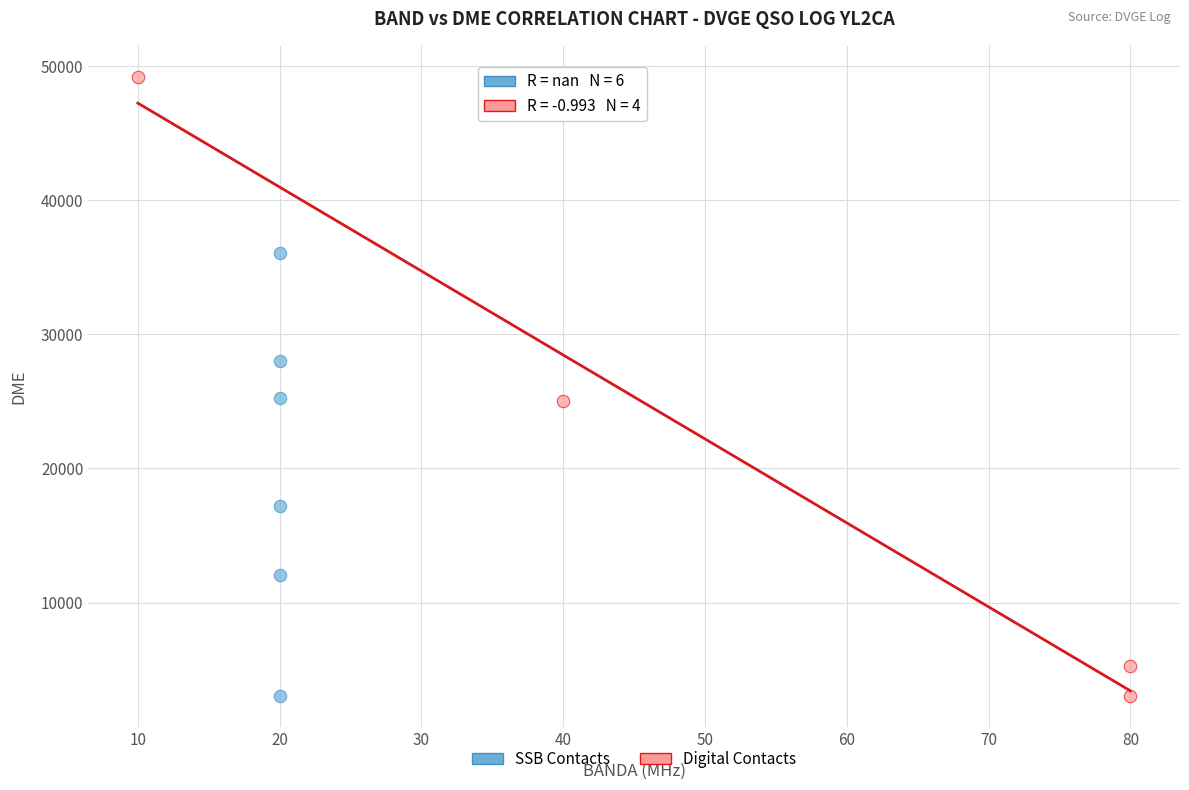

Which series has the largest Y range (max minus min)?

Digital Contacts